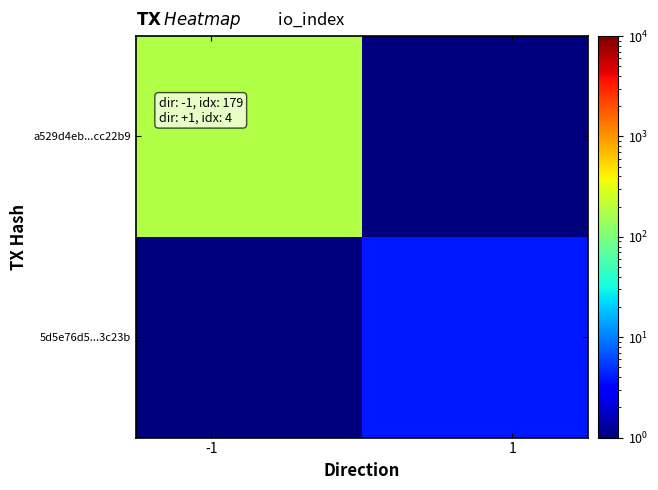

Reading right to left, transcribe all the data shown in this chart.

a529d4eb...cc22b9: 0.5	179.0
5d5e76d5...3c23b: 4.0	0.5